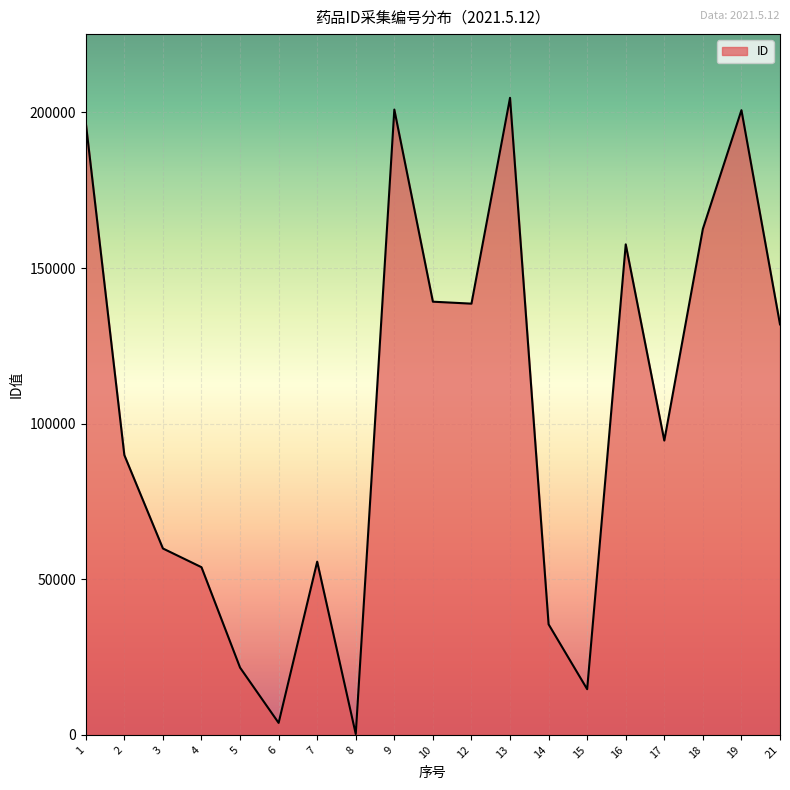

True or false: the data has more than 0 interior local peaks.

True